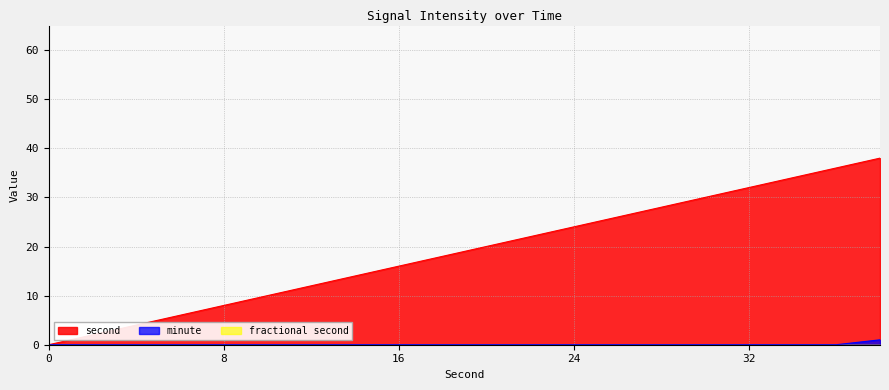

The minute series shows -1 at 6. True or false?

False